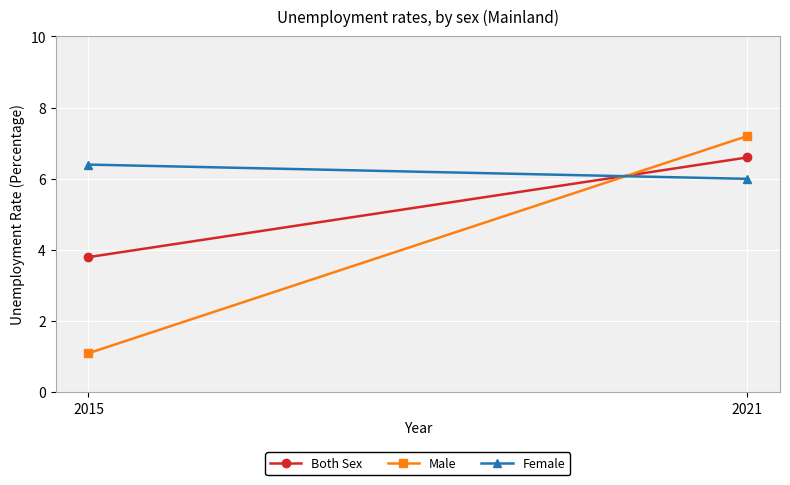

What value does the Both Sex series have at 2021?

6.6